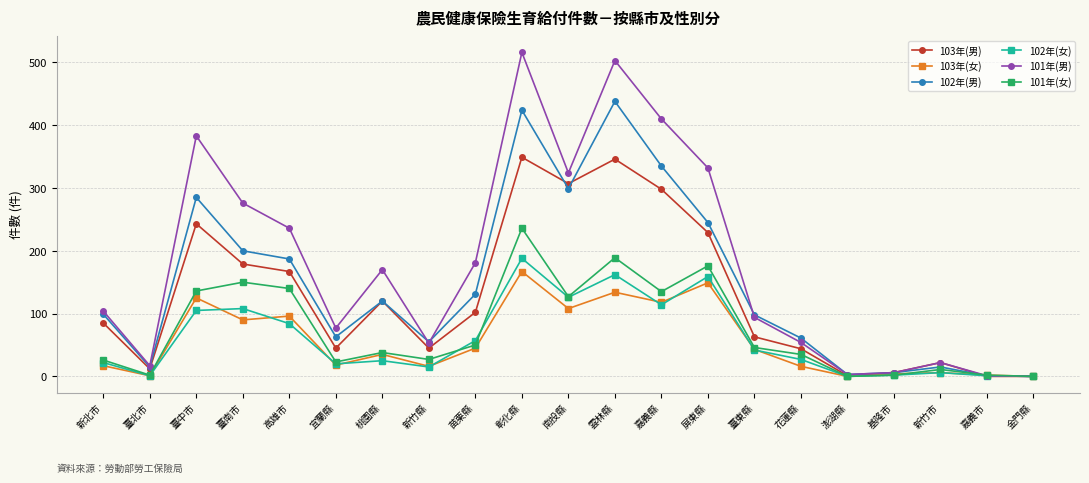

Where is the first local maximum for 103年(女)?

臺中市